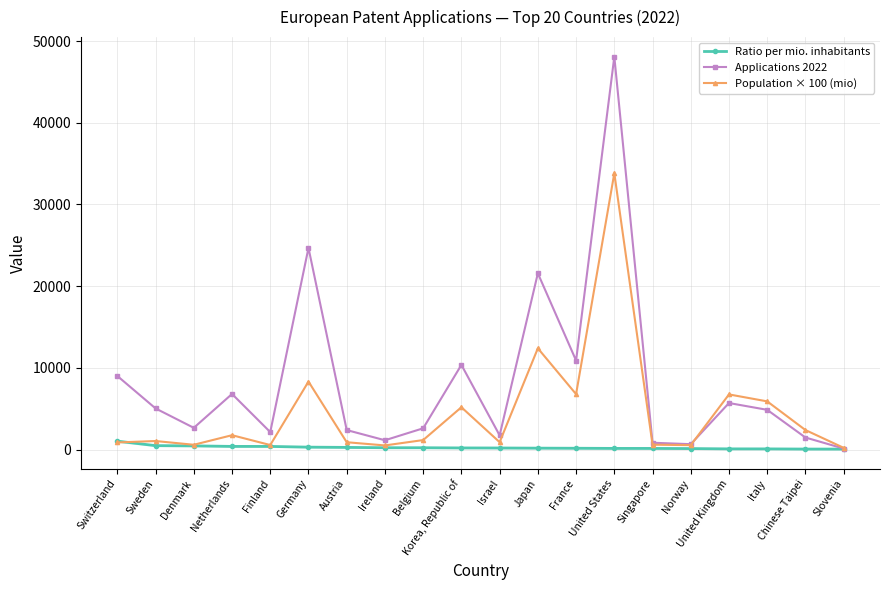

Reading left to right, list all the values displayed in this chart.

Ratio per mio. inhabitants: 1031.1	481.8	453.2	386.9	385.7	296.6	266.0	225.3	223.9	200.1	192.6	174.1	160.7	142.2	139.7	121.7	84.4	82.5	61.7	58.4
Applications 2022: 9008.0	5036.0	2662.0	6806.0	2140.0	24684.0	2388.0	1140.0	2604.0	10367.0	1741.0	21576.0	10900.0	48088.0	835.0	660.0	5697.0	4864.0	1474.0	123.0
Population × 100 (mio): 873.7	1045.2	587.3	1759.1	554.8	8323.7	897.9	506.0	1163.1	5181.6	903.8	12395.2	6784.3	33829.0	597.6	542.5	6750.9	5898.3	2389.3	210.7